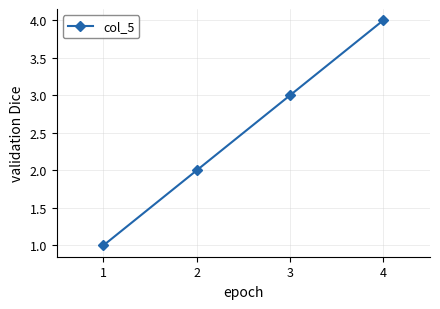

What is the maximum value shown in the chart?

4